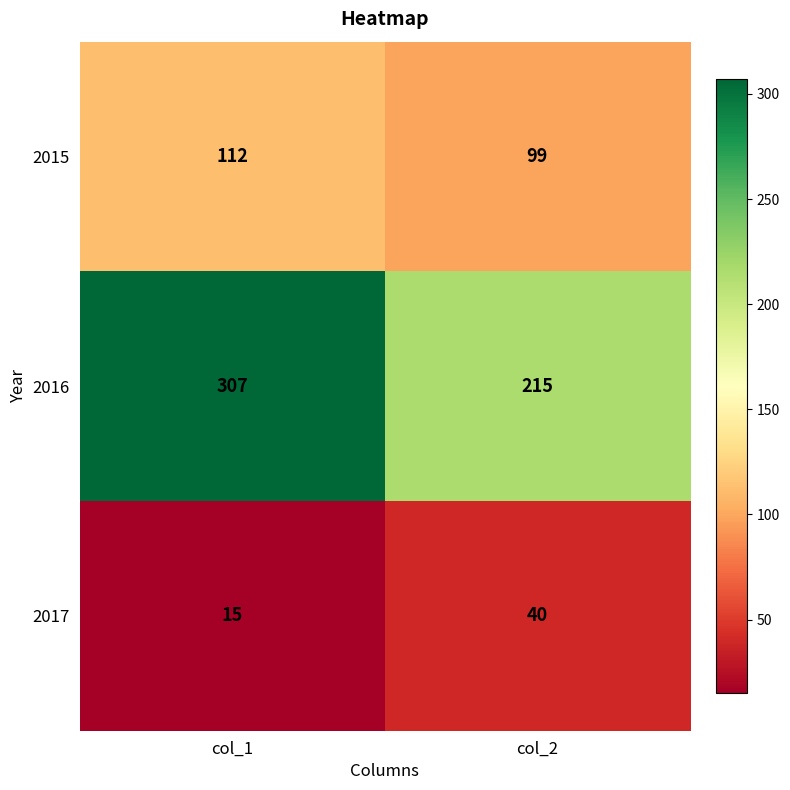

What is the spread (max minus min) of values at col_2?

175